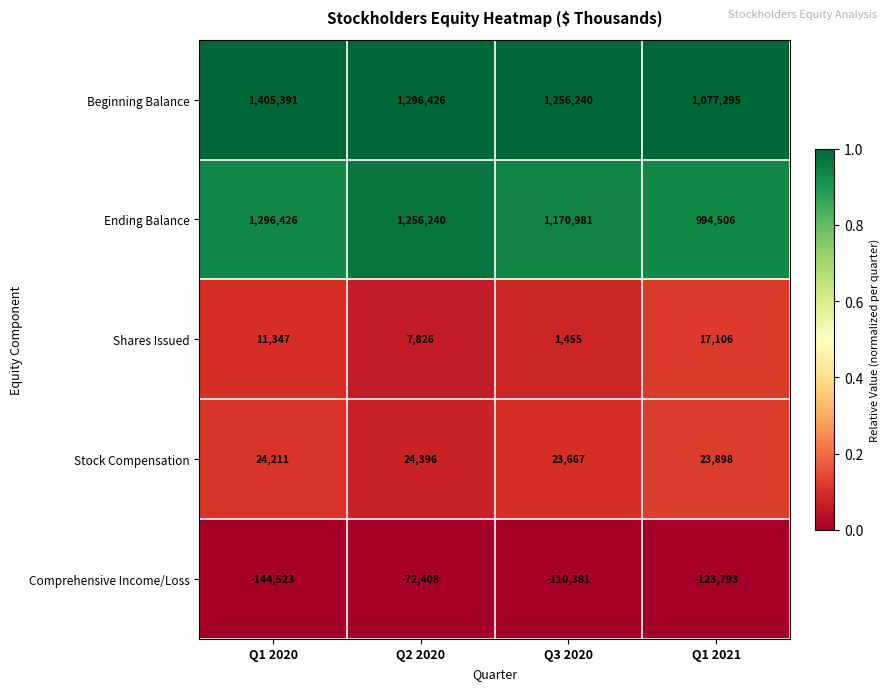

Rank the series by their maximum value, from highest to lowest.

Beginning Balance, Ending Balance, Stock Compensation, Shares Issued, Comprehensive Income/Loss